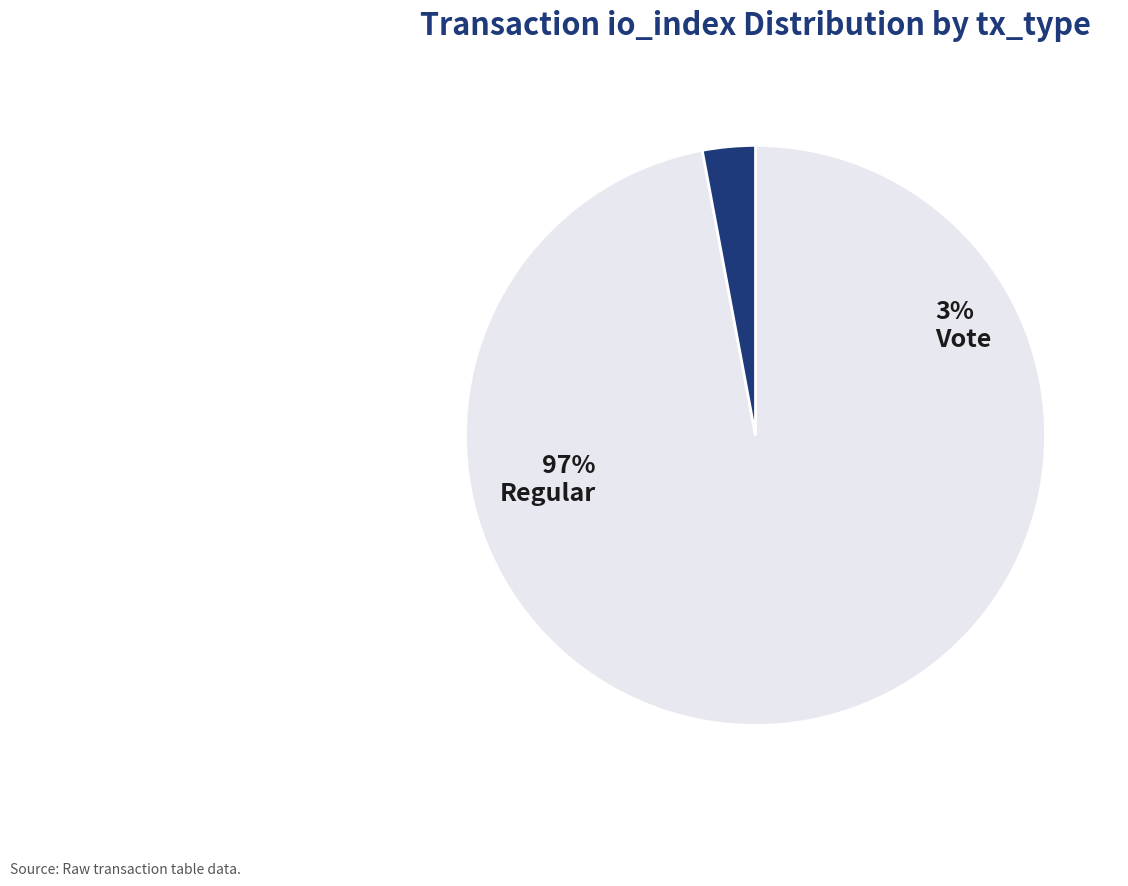

Count the number of slices in the pie.

2